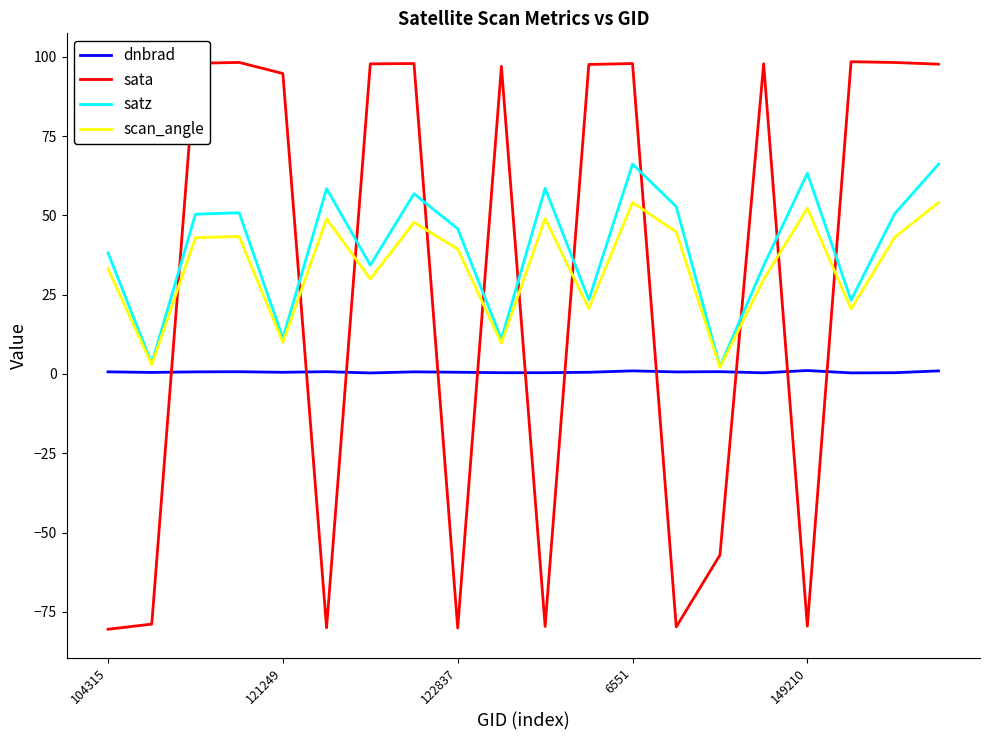

What is the smallest value displayed?

-80.5